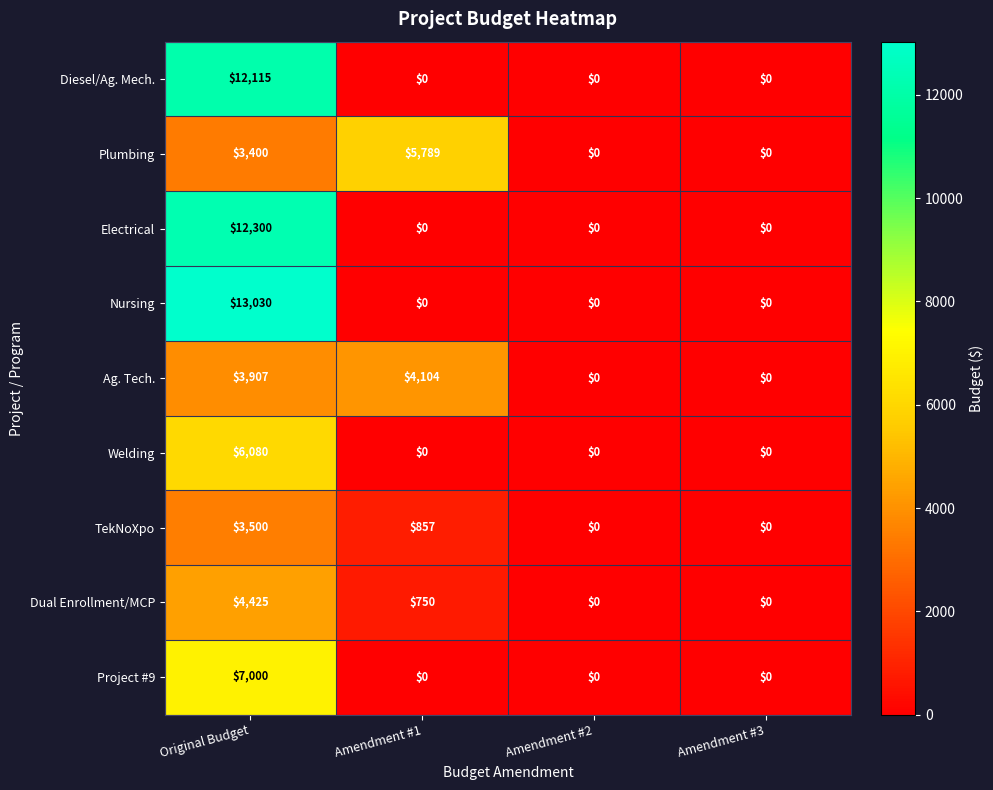

At how many categories does at least one series exceed 9201?

1